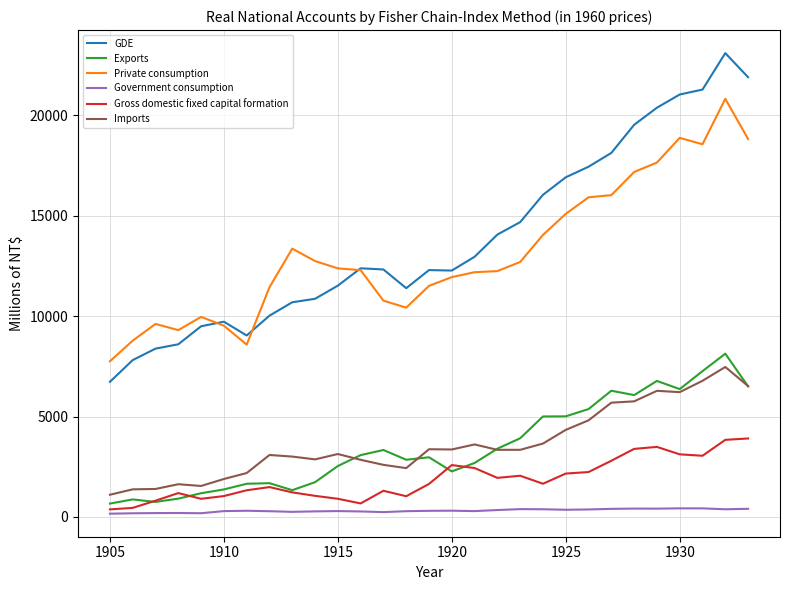

What is the minimum value for Exports?

667.3